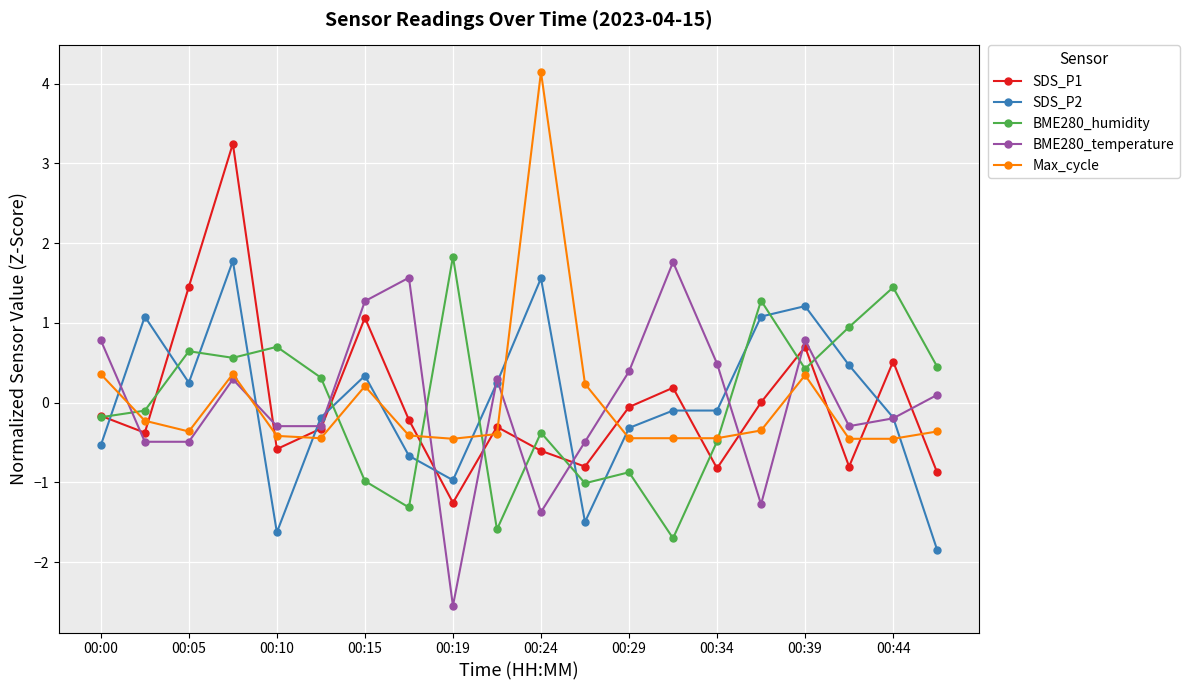

How many times do SDS_P2 and Max_cycle cross each other?

8